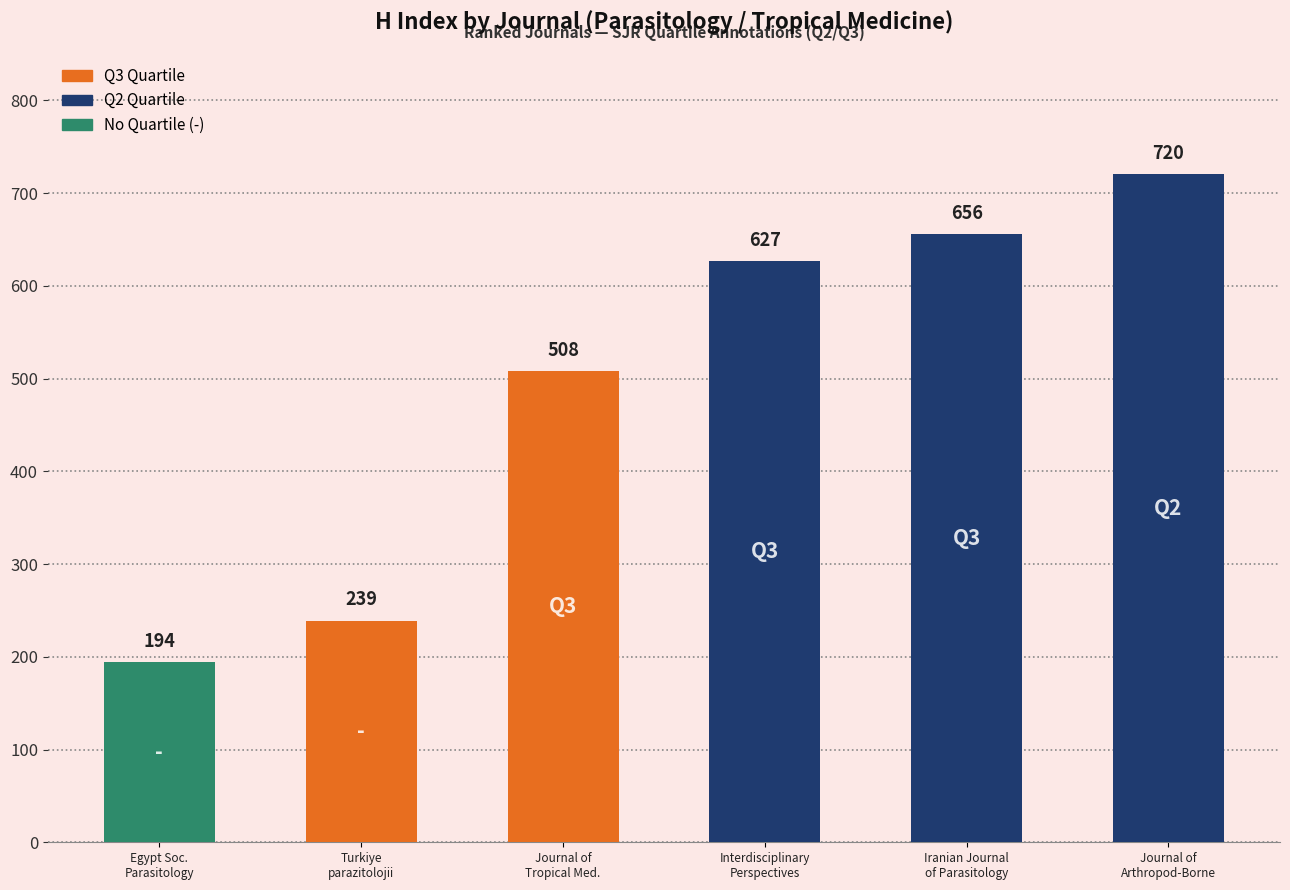

How many bars are there in total?

6